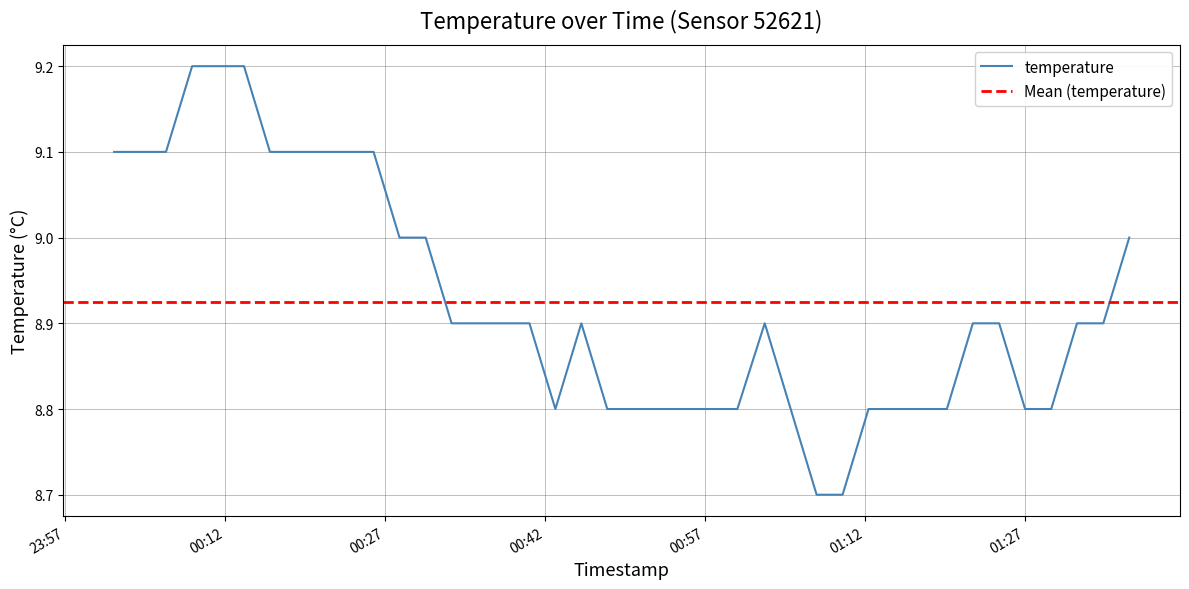

What is the ratio of the value at 2023-11-21T00:33:16 to the value at 2023-11-21T00:45:26?

1.0